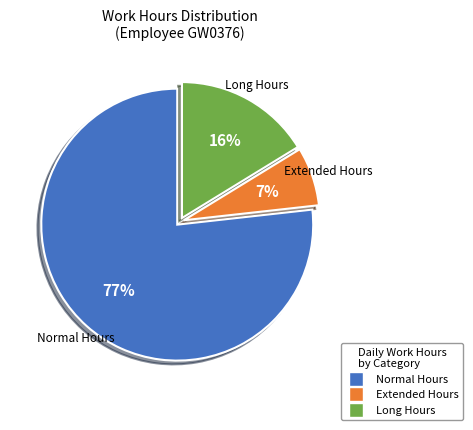

Does any single category account for the majority?

Yes